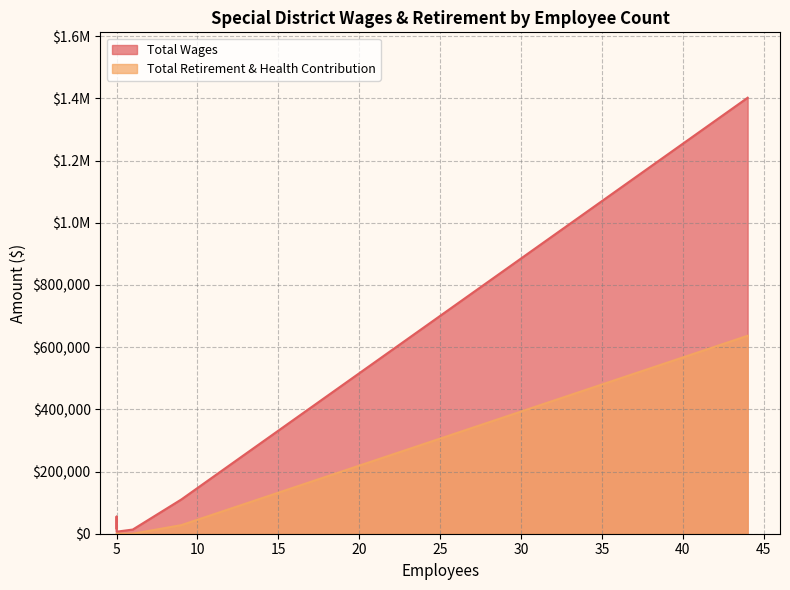

What is the label of the 5th point from the left?

6